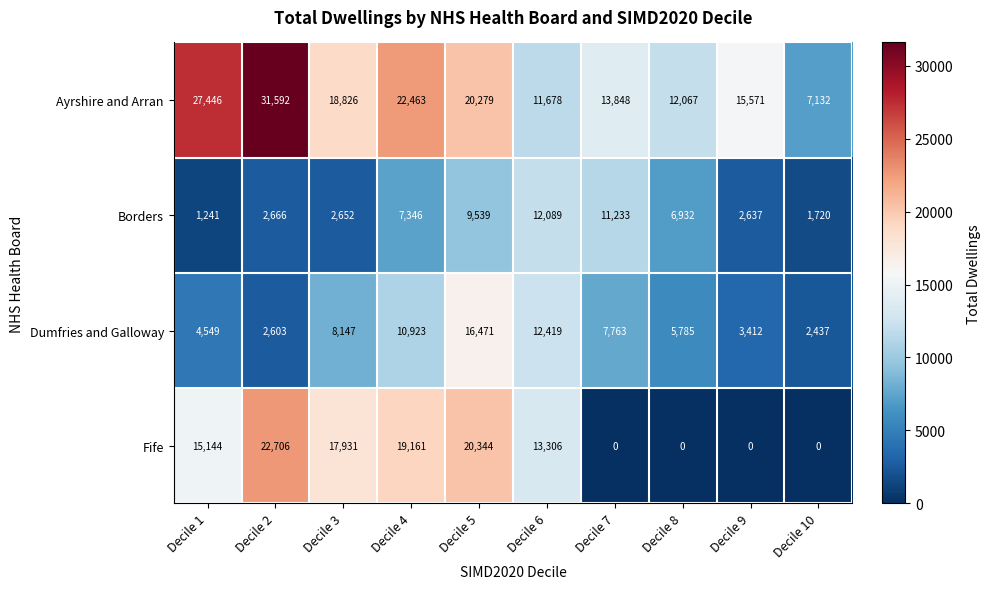

Is it true that Borders equals 11233 at Decile 7?

True